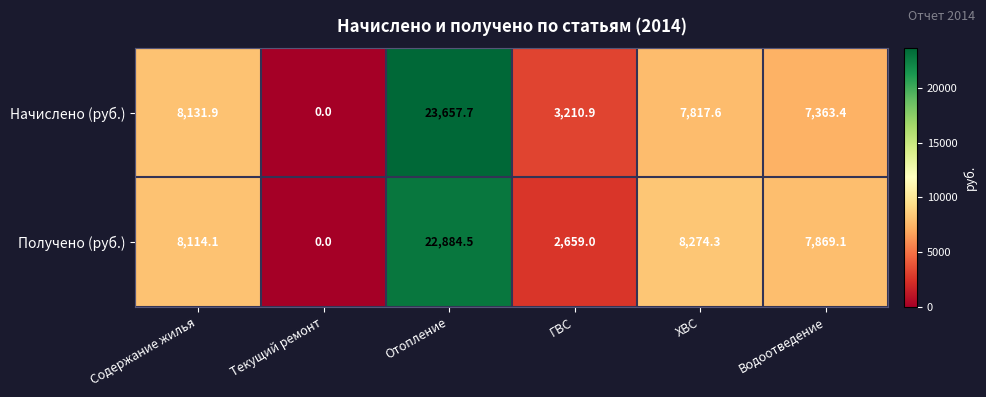

What is the sum of all Получено (руб.) values?

49801.0